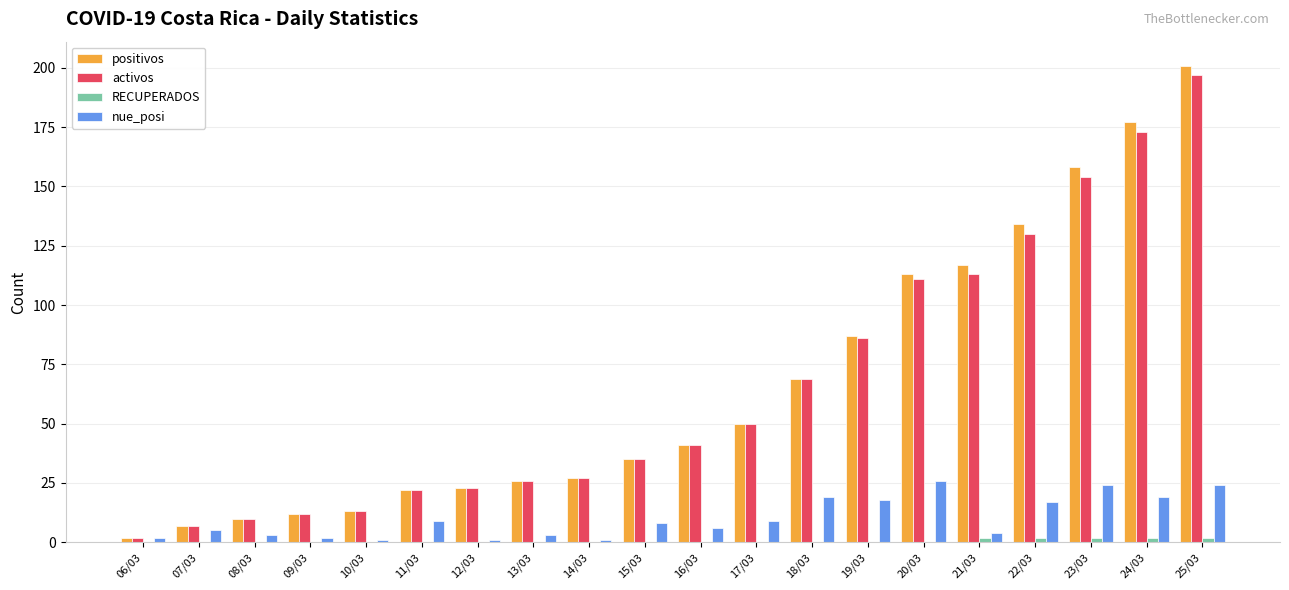

What is the highest value of the activos series?

197